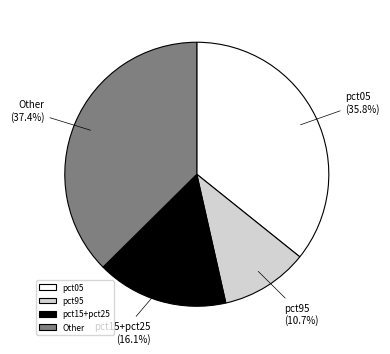

To the nearest percent, what is the average slice percentage?

25%